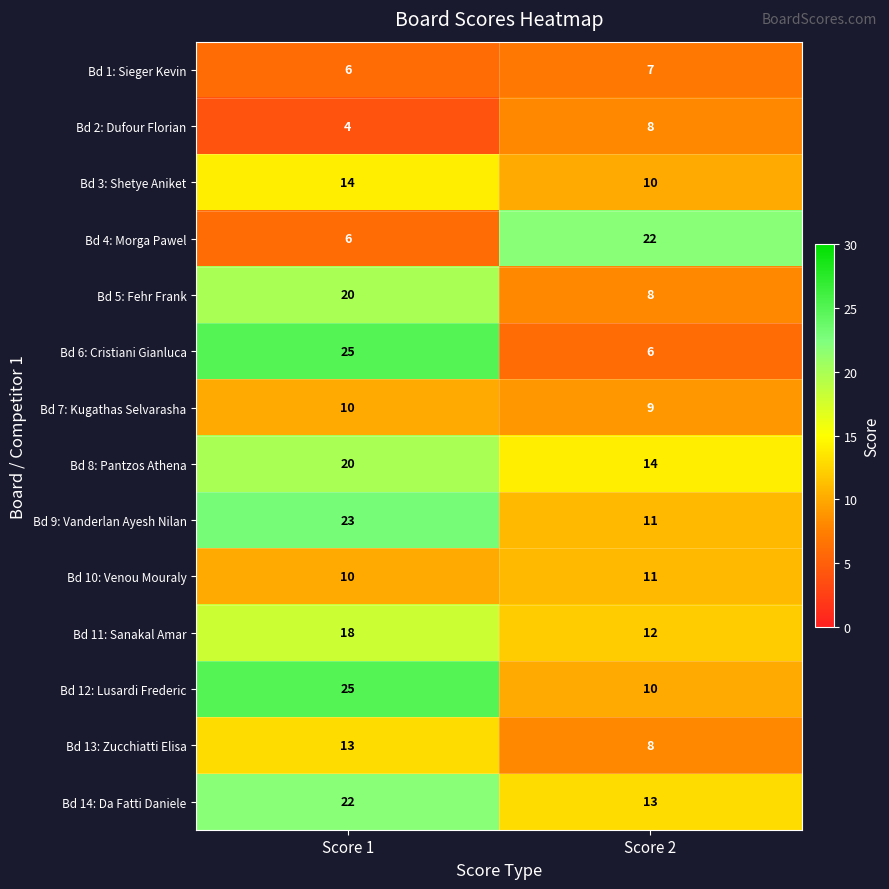

Reading left to right, transcribe all the data shown in this chart.

Bd 1: Sieger Kevin: Score 1=6	Score 2=7
Bd 2: Dufour Florian: Score 1=4	Score 2=8
Bd 3: Shetye Aniket: Score 1=14	Score 2=10
Bd 4: Morga Pawel: Score 1=6	Score 2=22
Bd 5: Fehr Frank: Score 1=20	Score 2=8
Bd 6: Cristiani Gianluca: Score 1=25	Score 2=6
Bd 7: Kugathas Selvarasha: Score 1=10	Score 2=9
Bd 8: Pantzos Athena: Score 1=20	Score 2=14
Bd 9: Vanderlan Ayesh Nilan: Score 1=23	Score 2=11
Bd 10: Venou Mouraly: Score 1=10	Score 2=11
Bd 11: Sanakal Amar: Score 1=18	Score 2=12
Bd 12: Lusardi Frederic: Score 1=25	Score 2=10
Bd 13: Zucchiatti Elisa: Score 1=13	Score 2=8
Bd 14: Da Fatti Daniele: Score 1=22	Score 2=13